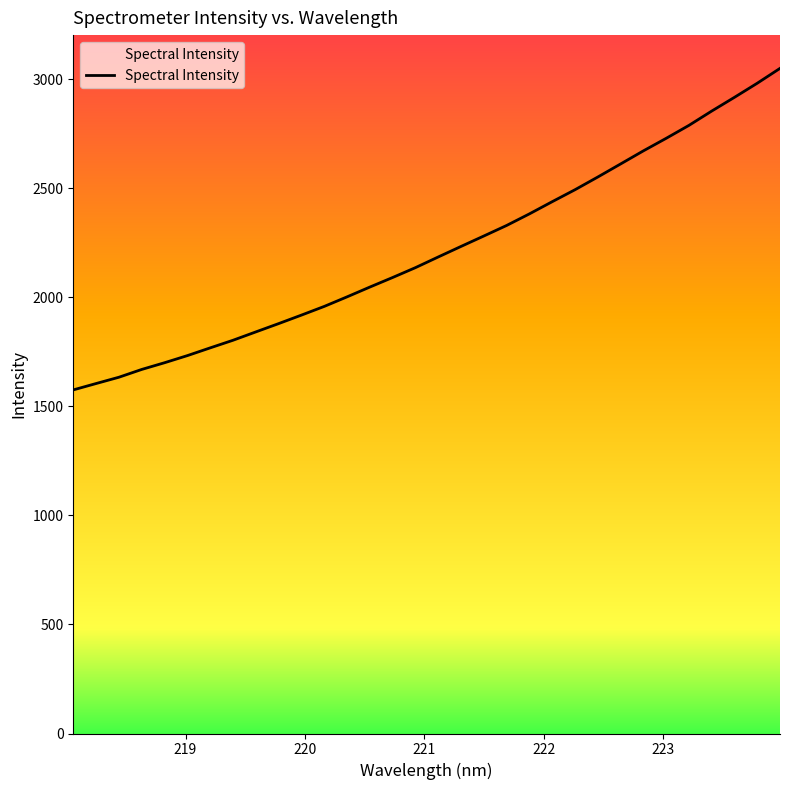

What is the difference between the maximum and minimum values?

1474.5